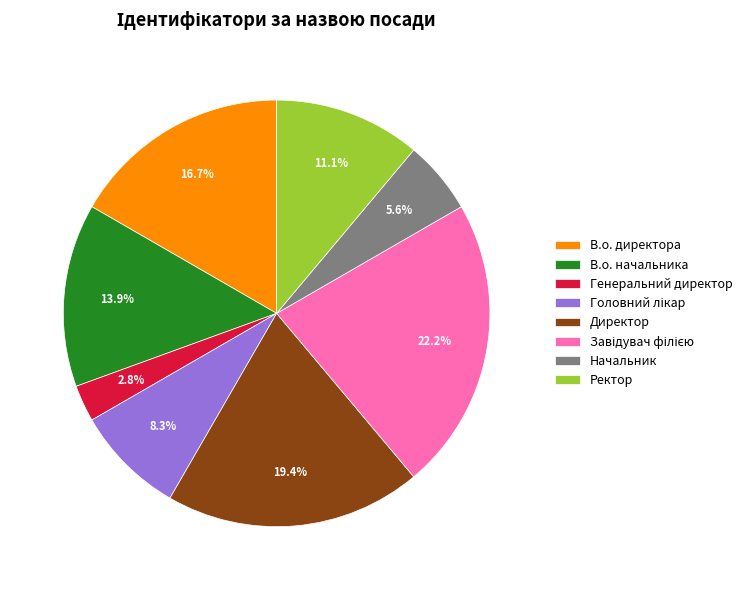

How many segments does this pie chart have?

8